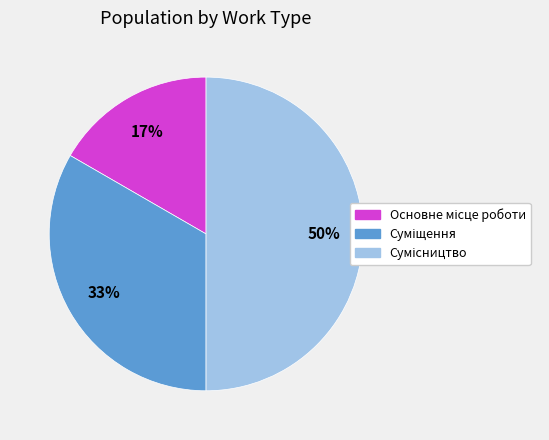

To the nearest percent, what is the average slice percentage?

33%